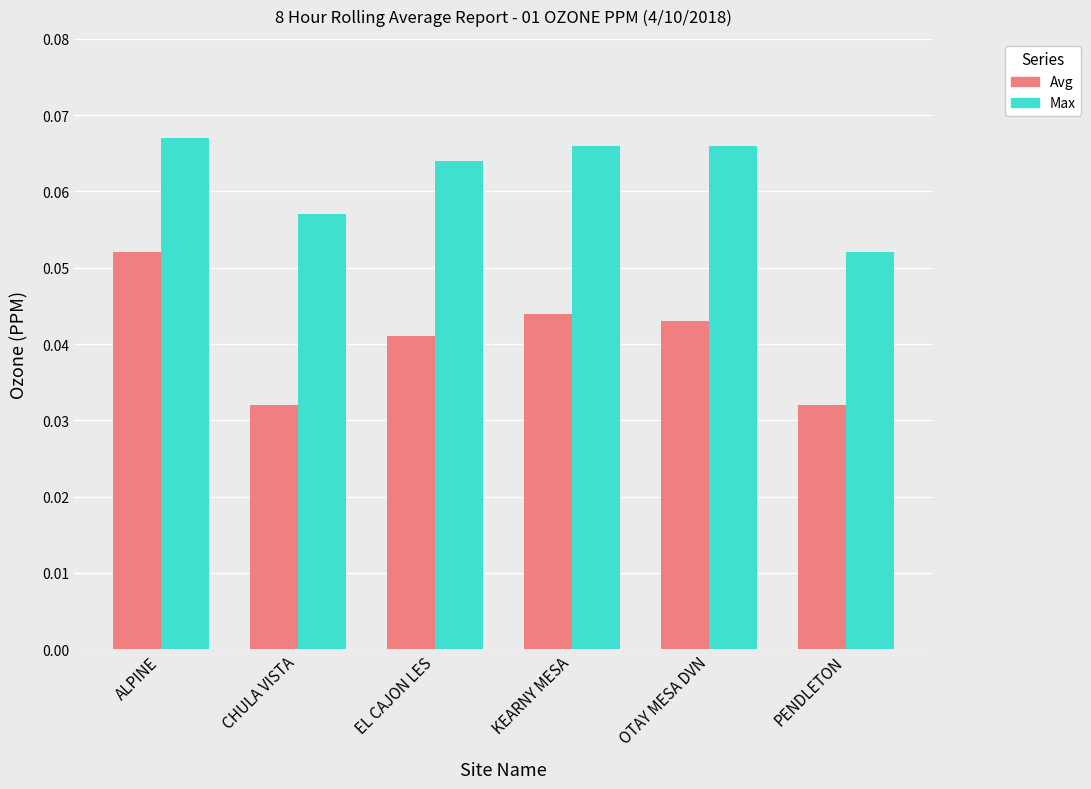

What is the sum of all Avg values?

0.2